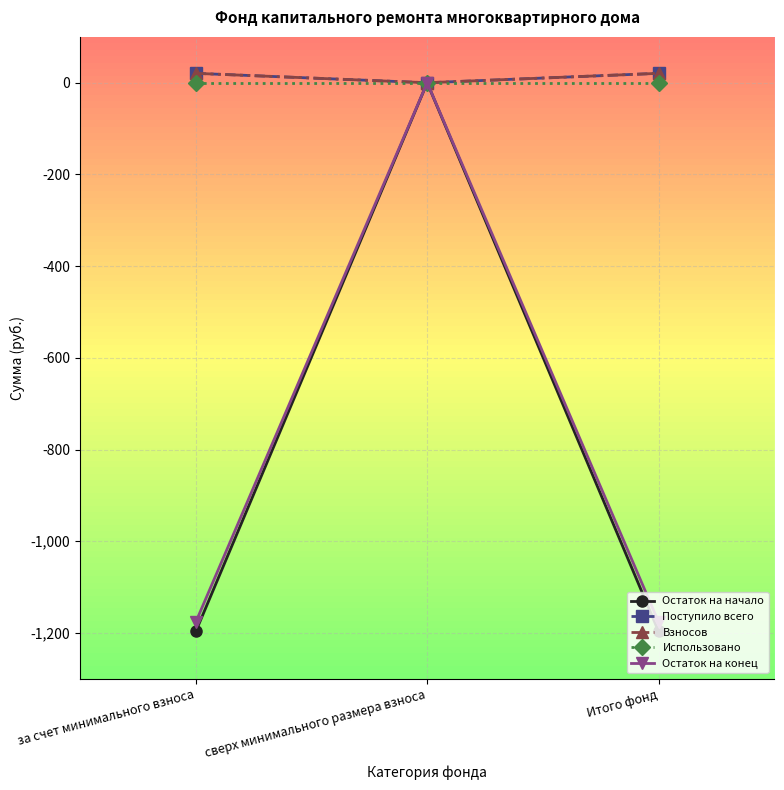

Which label corresponds to the largest value in the chart?

за счет минимального взноса